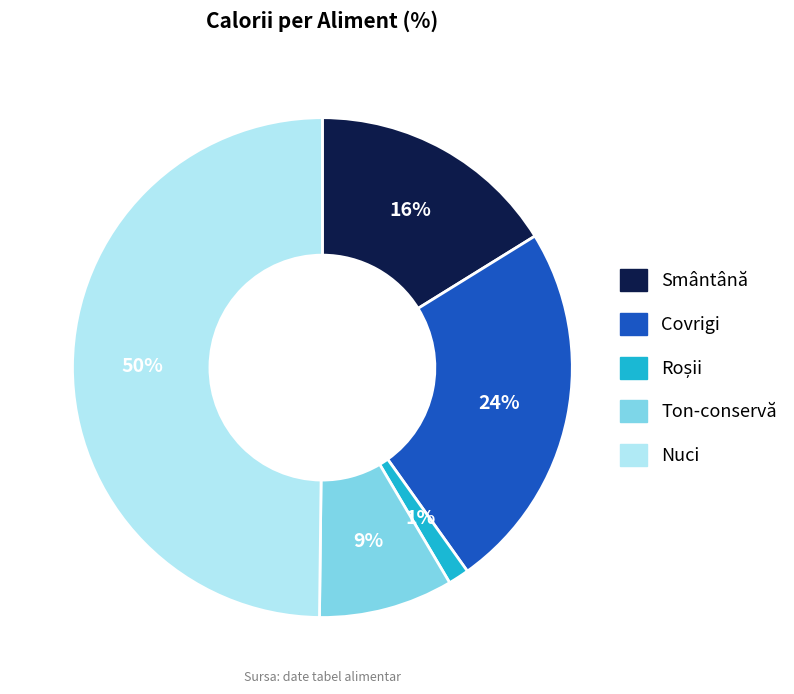

True or false: Covrigi accounts for 24% of the total.

True